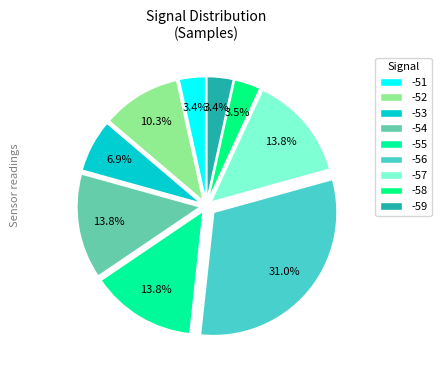

How many segments does this pie chart have?

9